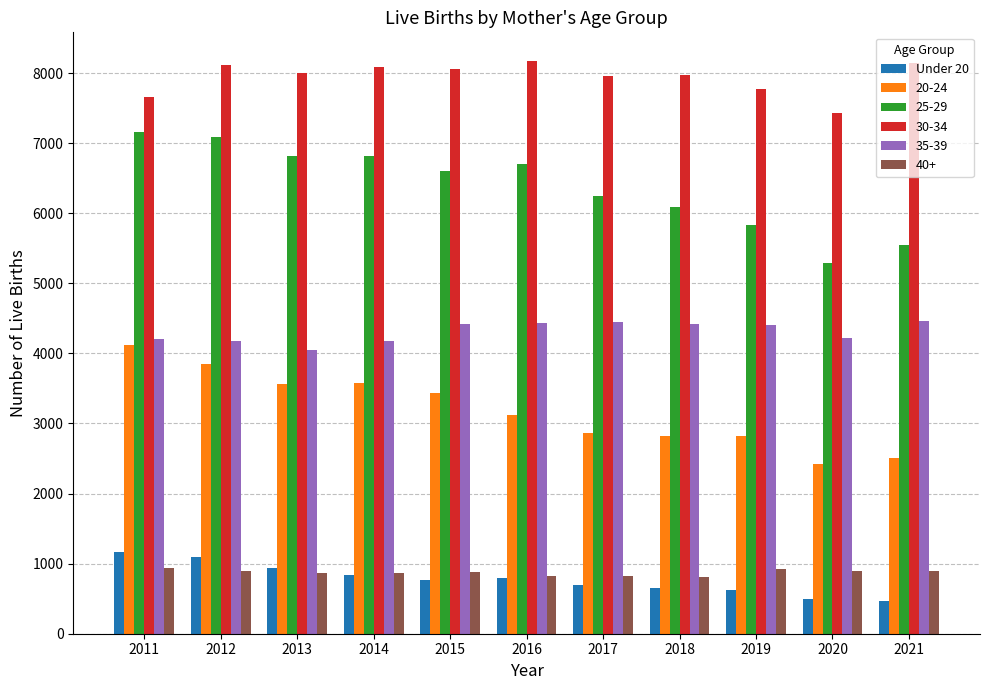

What is the difference between the 25-29 values at 2015 and 2011?

562